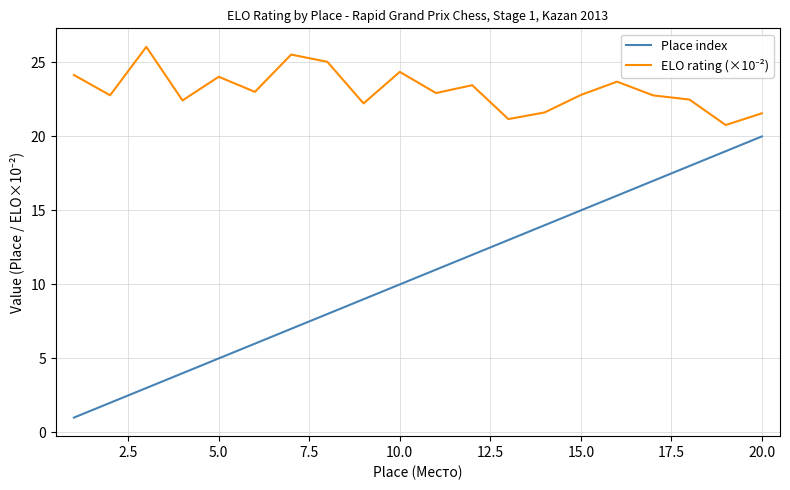

What is the maximum value shown in the chart?

26.1